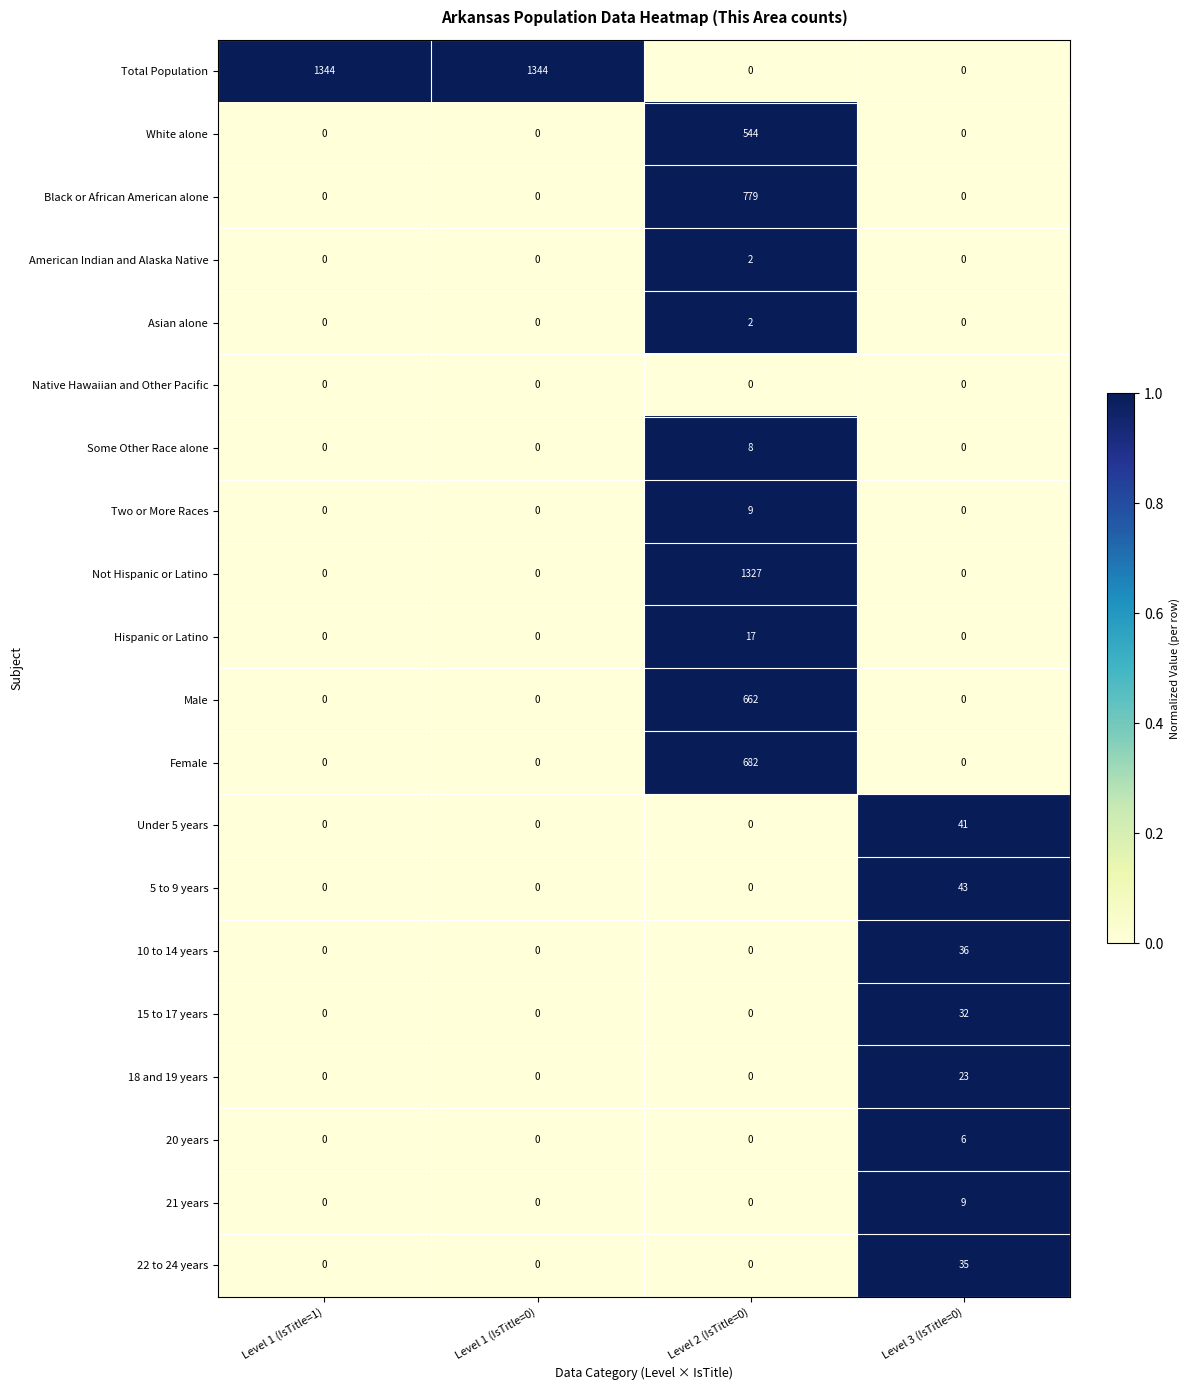

At how many categories does at least one series exceed 0?

4